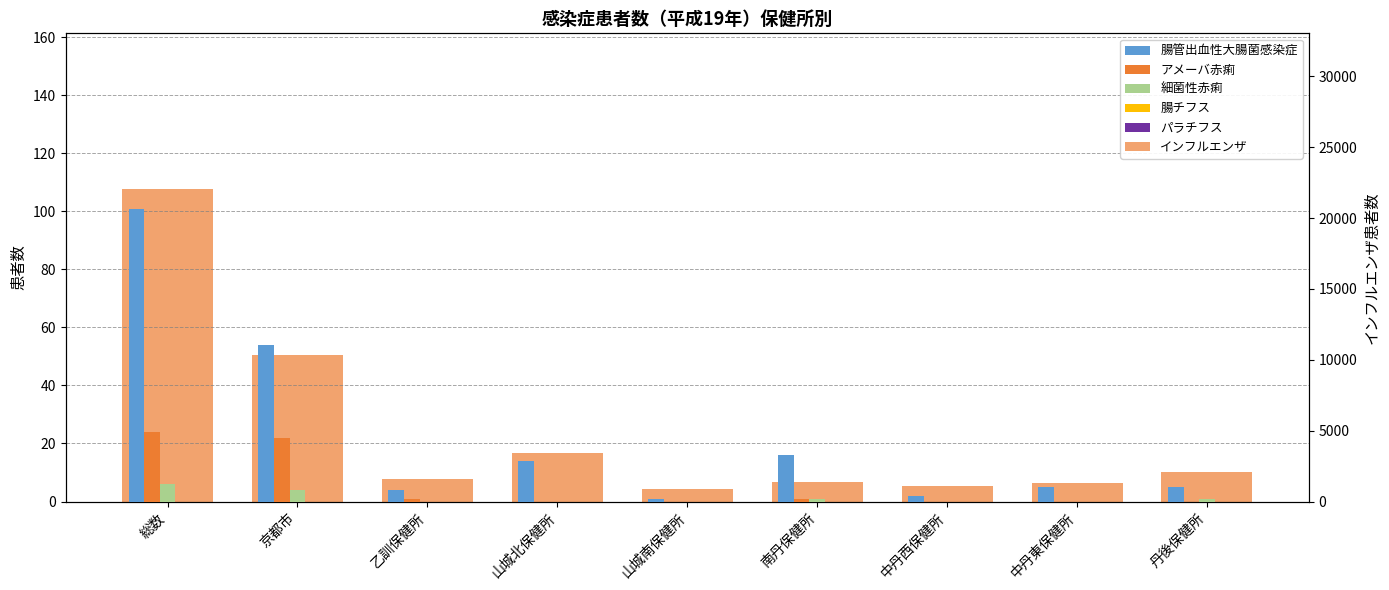

What is the sum of all インフルエンザ values?

44060